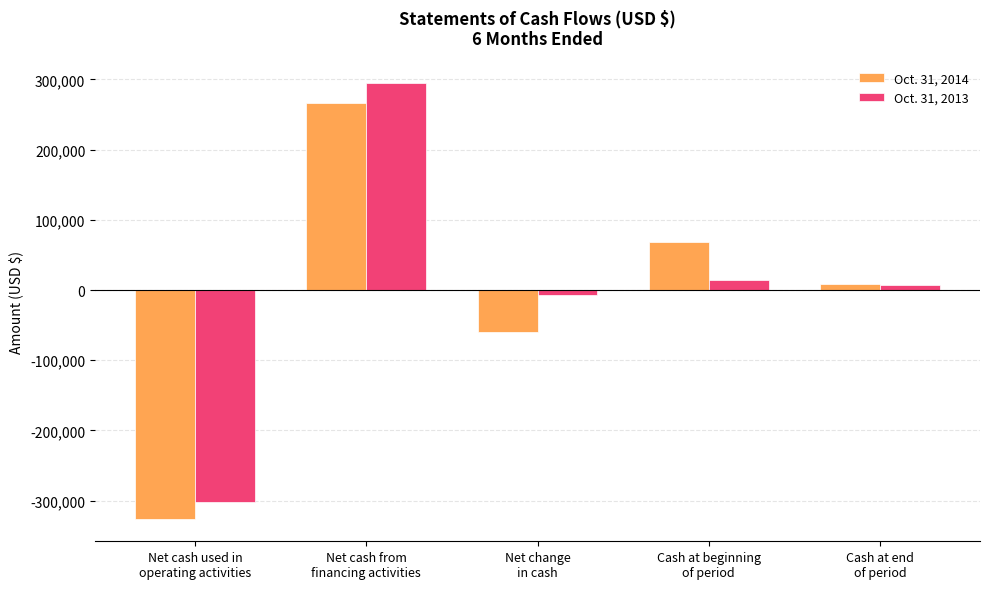

What is the total value across all series at Net cash from
financing activities?

562123